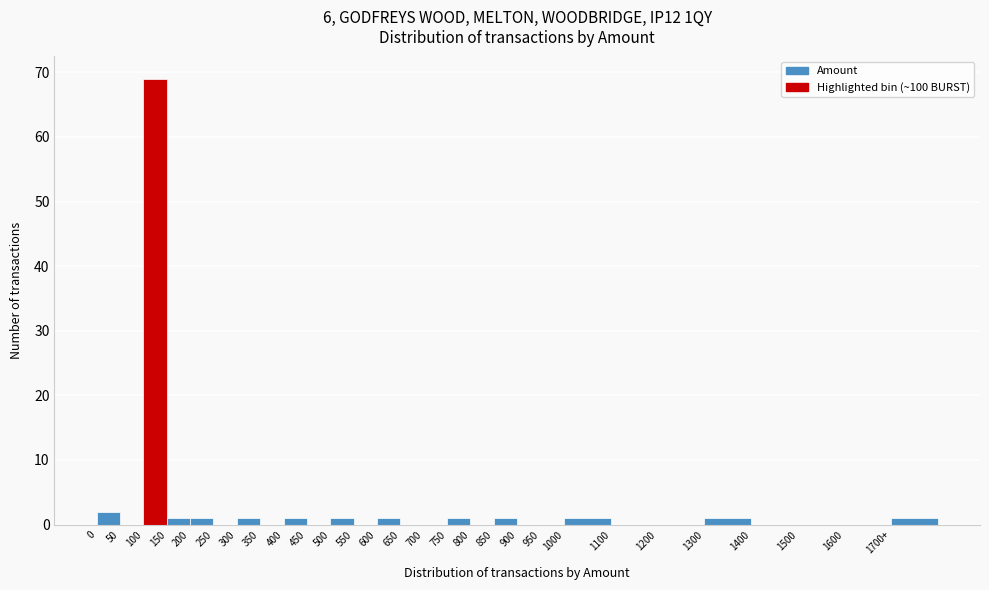

Reading left to right, list all the values displayed in this chart.

0=2	50=0	100=69	150=1	200=1	250=0	300=1	350=0	400=1	450=0	500=1	550=0	600=1	650=0	700=0	750=1	800=0	850=1	900=0	950=0	1000=1	1100=0	1200=0	1300=1	1400=0	1500=0	1600=0	1700+=1